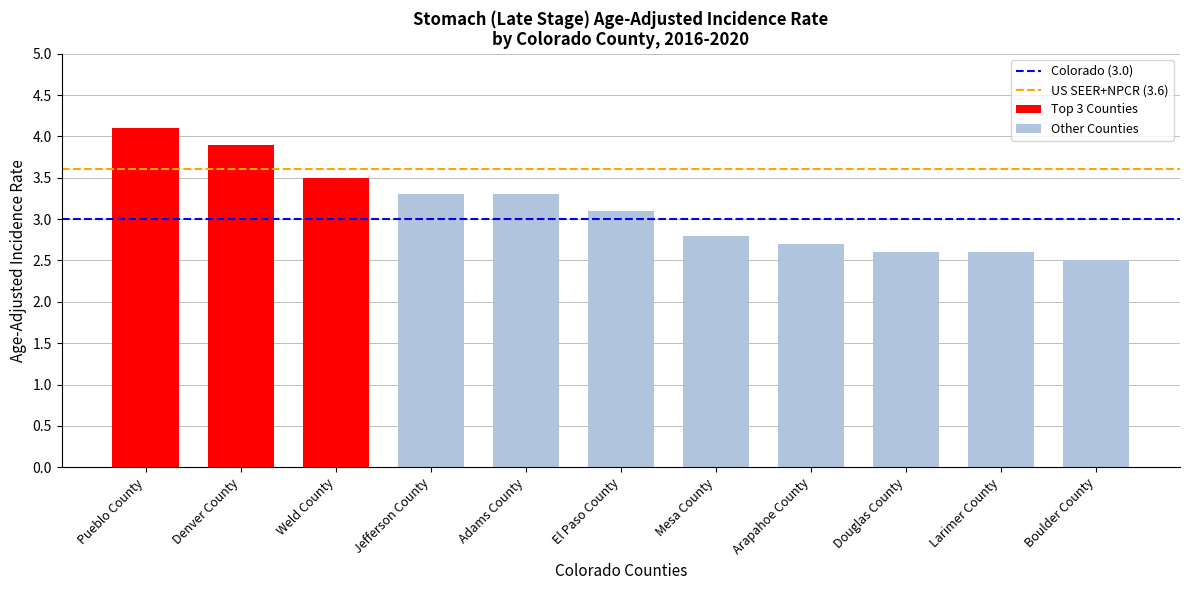

What is the sum of all values?

34.4